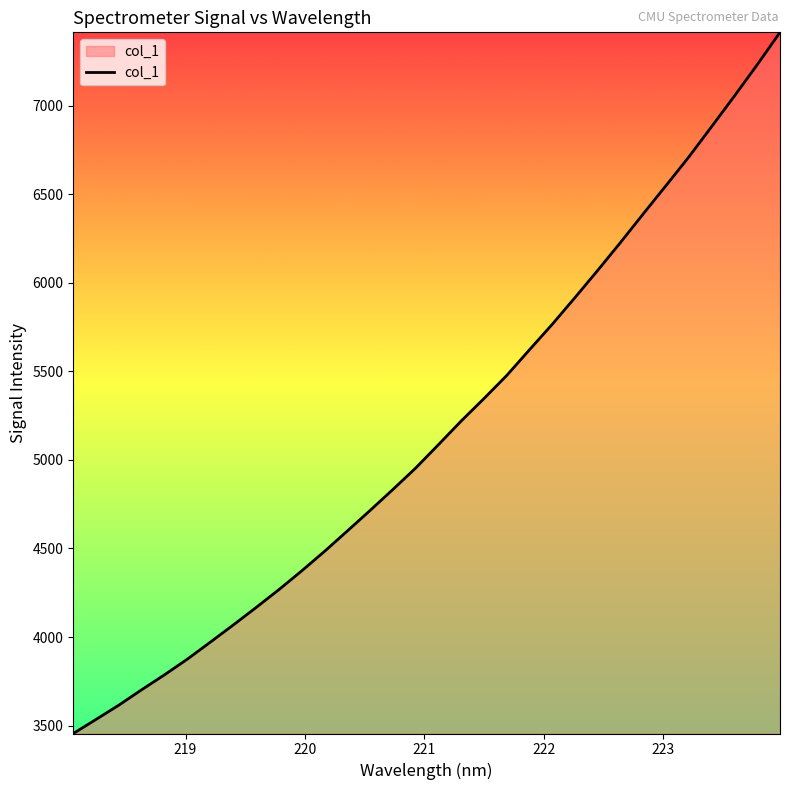

What is the maximum value shown in the chart?

7415.4